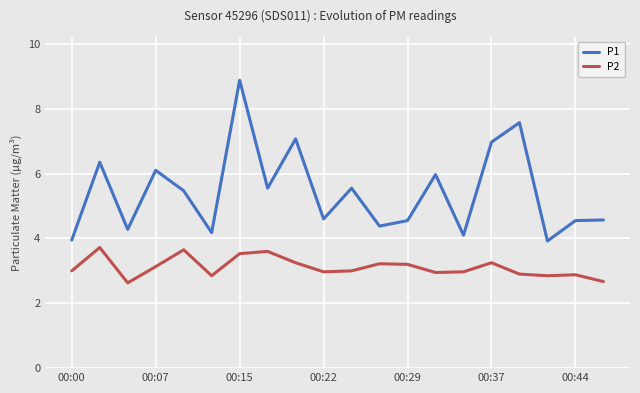

What is the minimum value for P1?

3.9